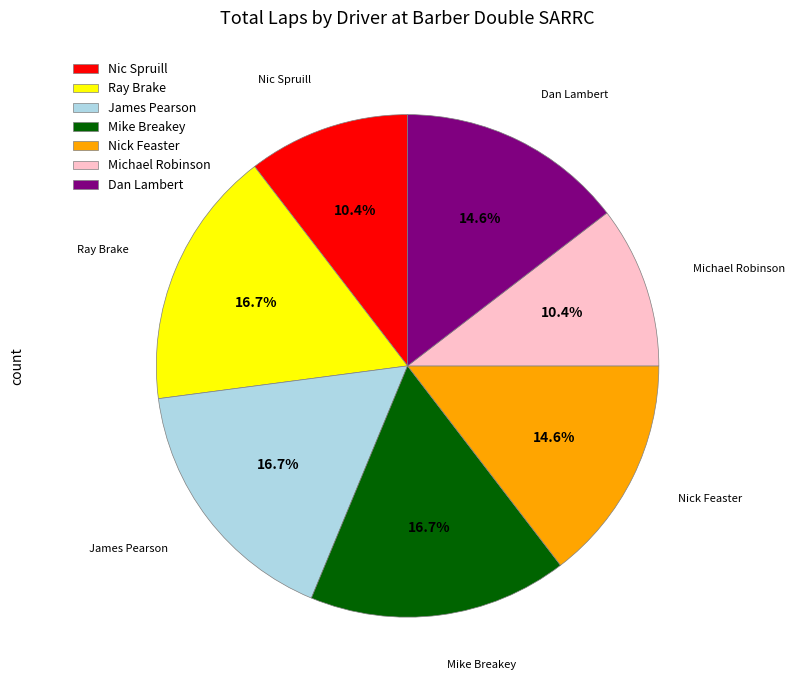

Combined, do Nick Feaster and Michael Robinson account for over 50%?

No